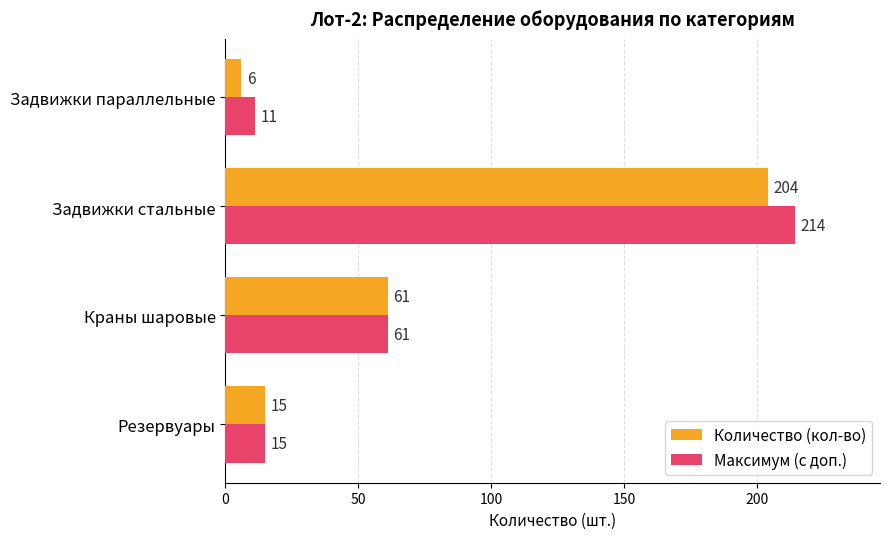

How many data points does each series have?

4